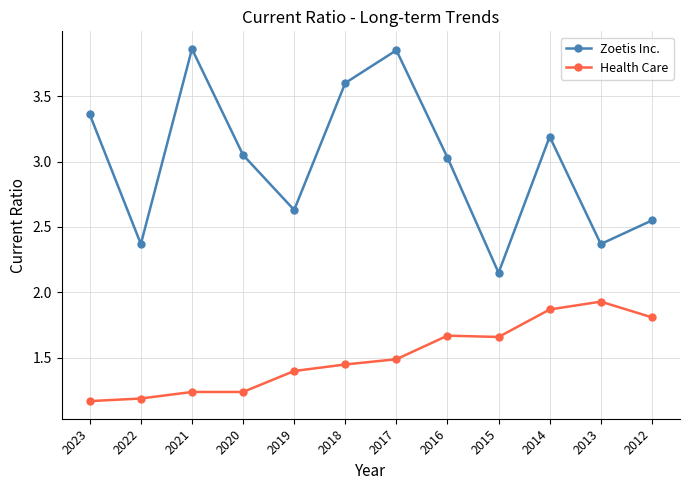

How many values in the Zoetis Inc. series exceed 3?

7